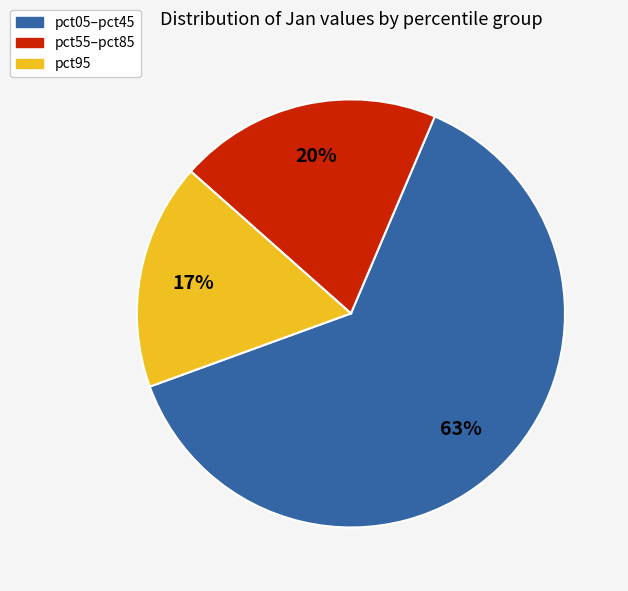

To the nearest percent, what is the difference between the largest and smallest slice percentages?

46%